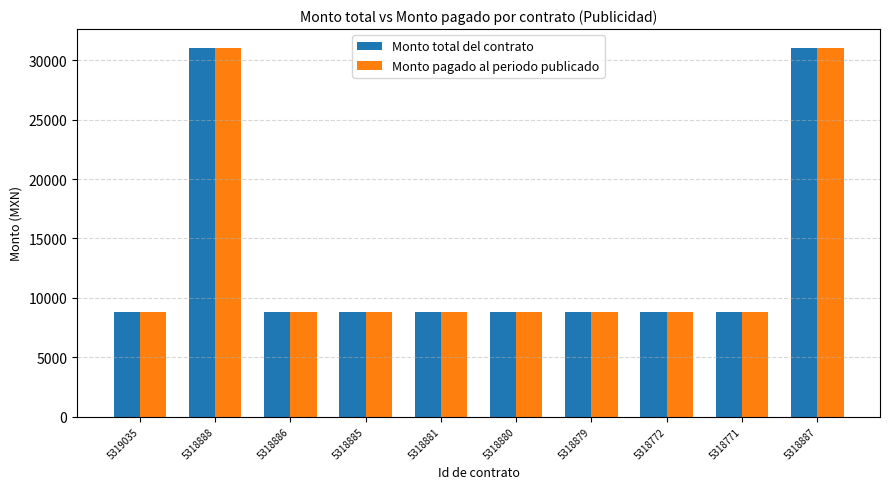

How many bars are there in total?

20